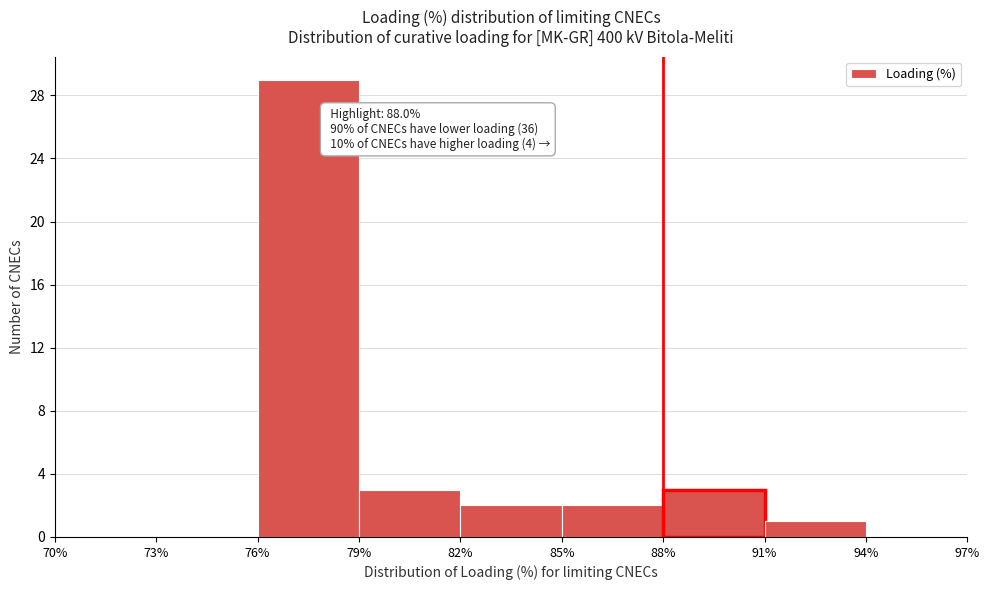

Which range on the x-axis has the tallest bar?

76% to 79%